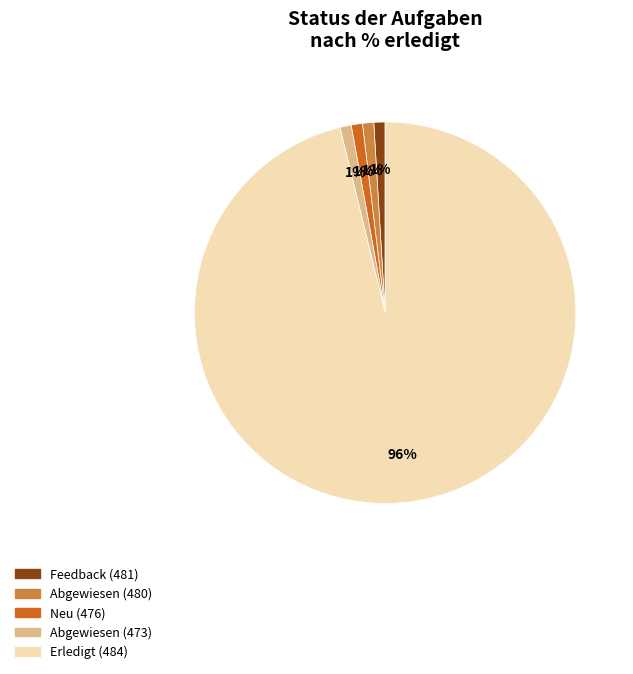

Does any single category account for the majority?

Yes